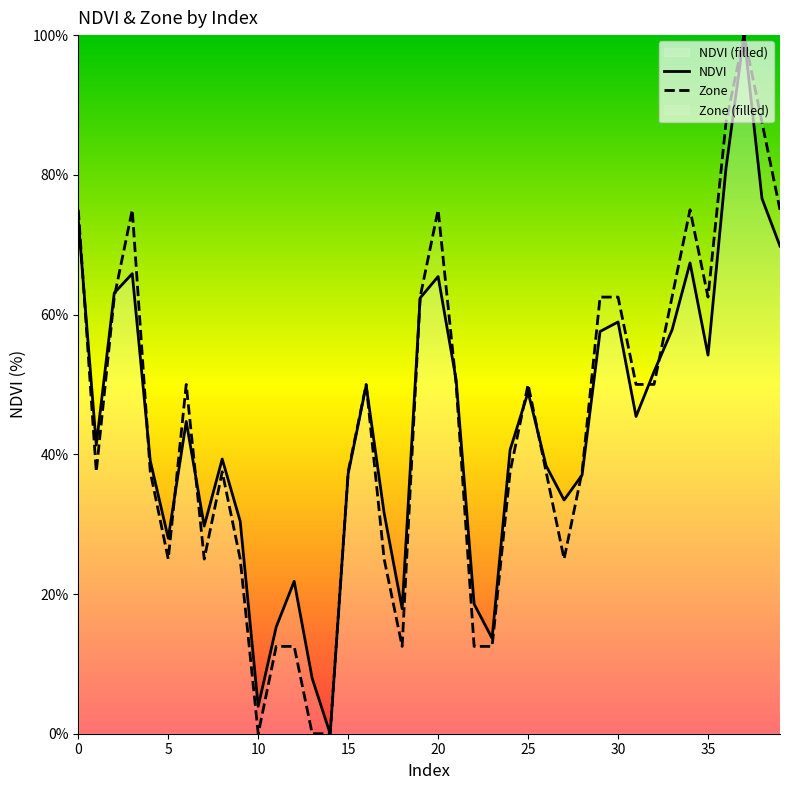

True or false: NDVI and Zone cross at least once.

True